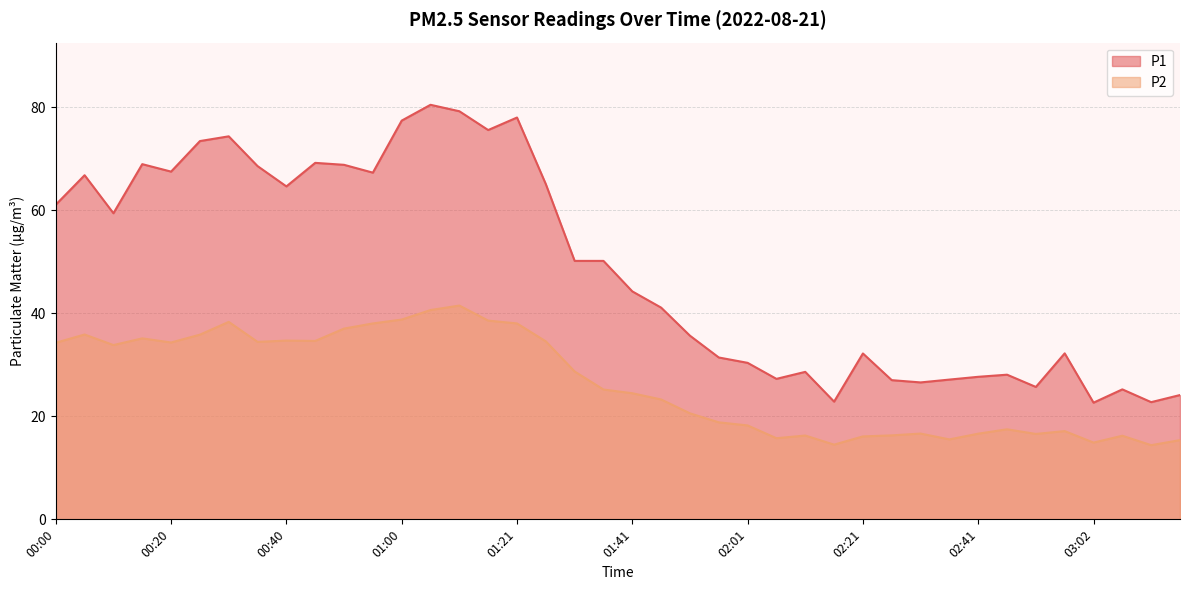

Which category has the highest value in the P2 series?

01:10